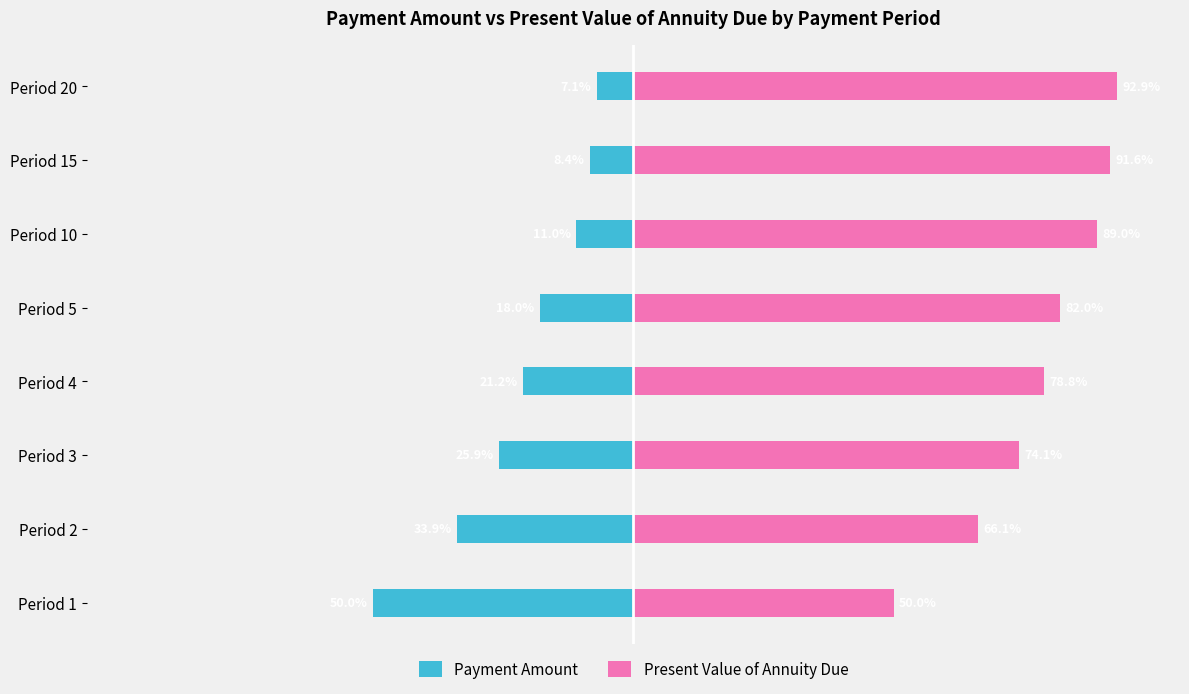

What is the smallest value displayed?

-50.0